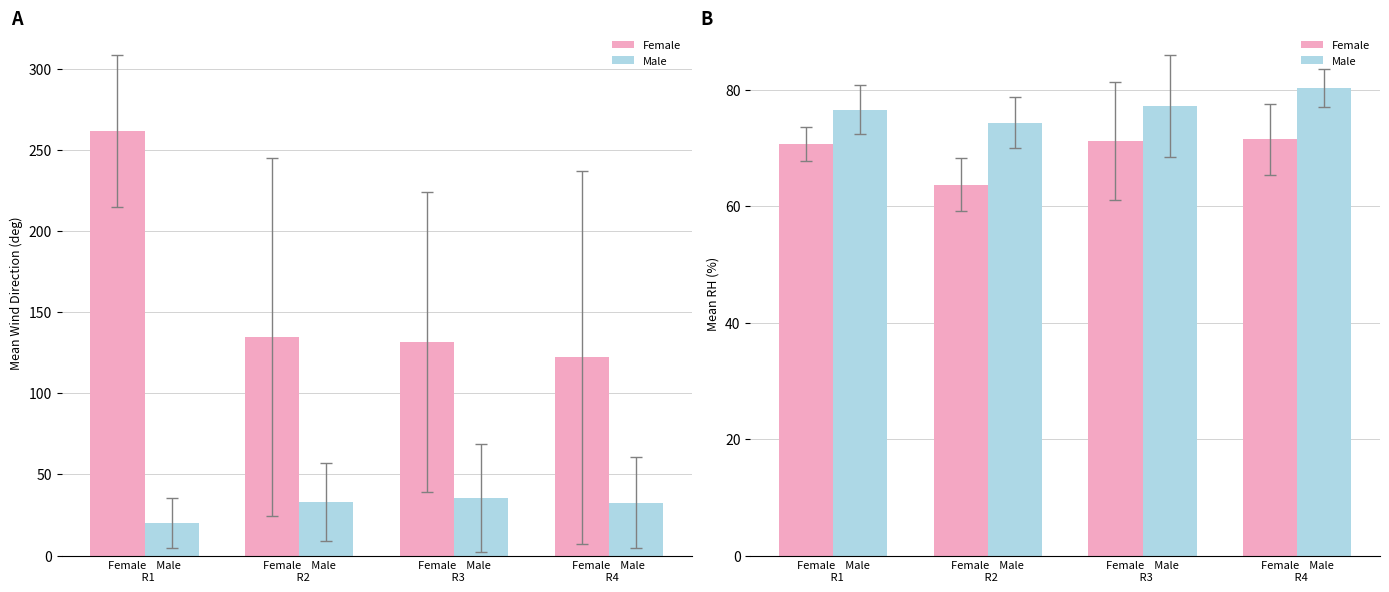

What is the total value across all series at Female    Male
   R3?

148.3